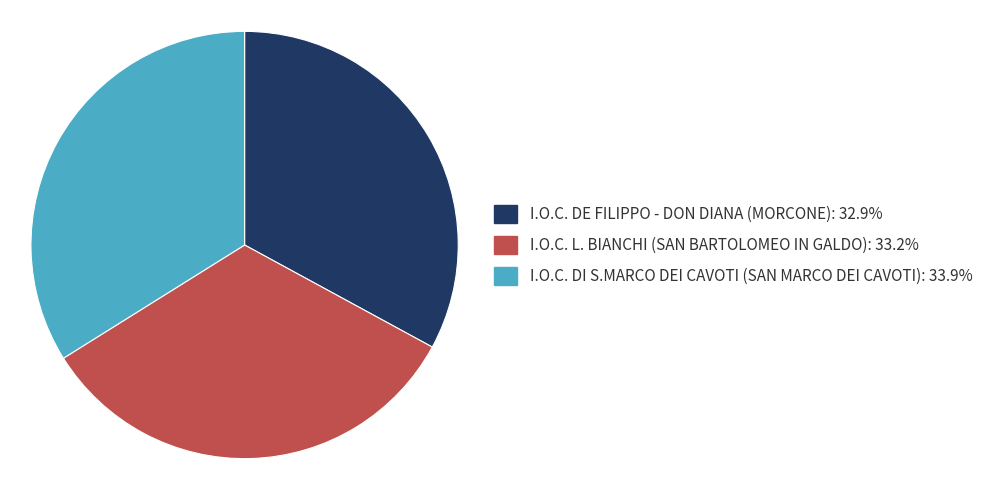

True or false: I.O.C. DE FILIPPO - DON DIANA (MORCONE) accounts for 33% of the total.

True